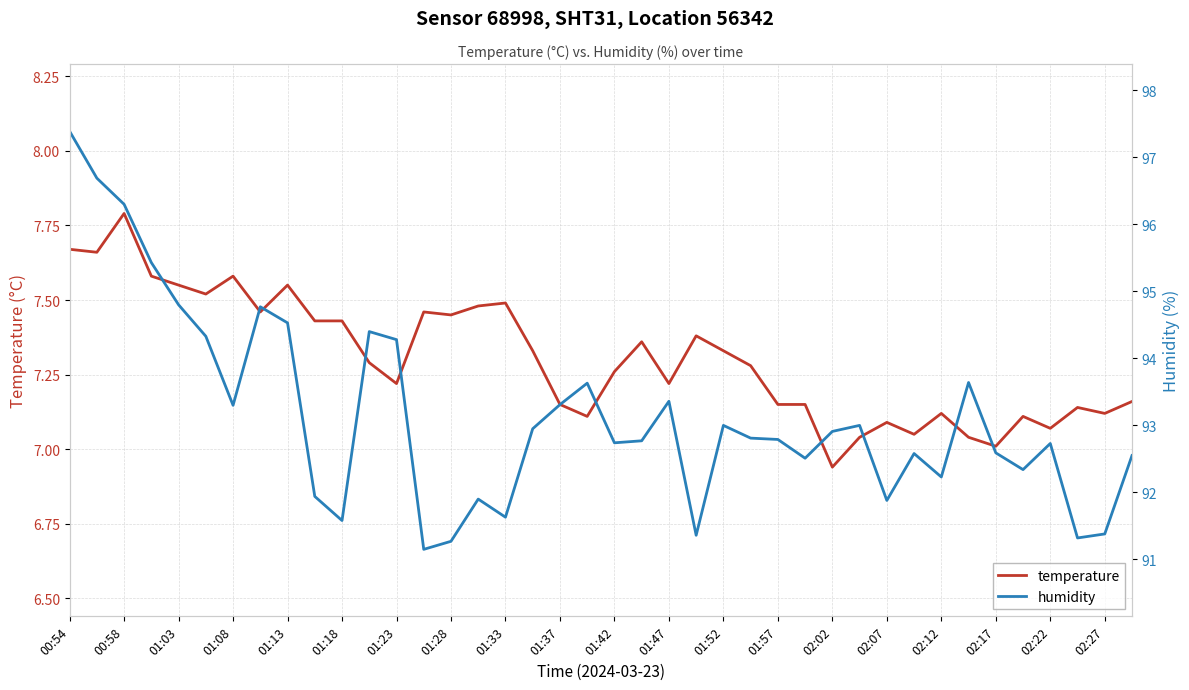

What is the value of the humidity point at the 24th from the left?

91.4